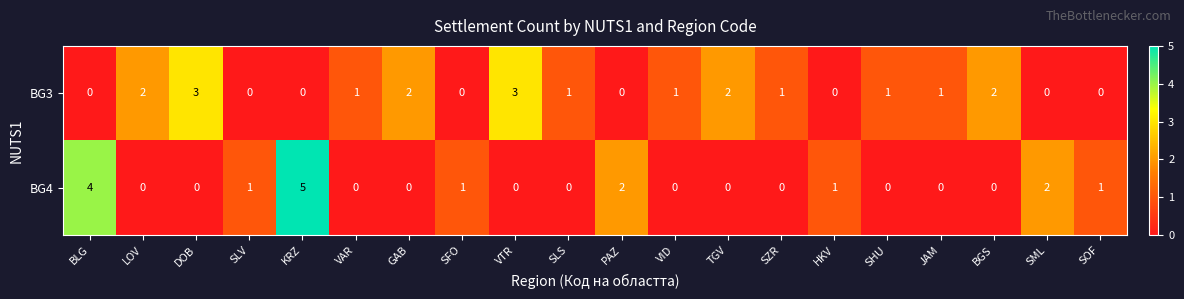

At which category does the chart reach its peak across all series?

KRZ